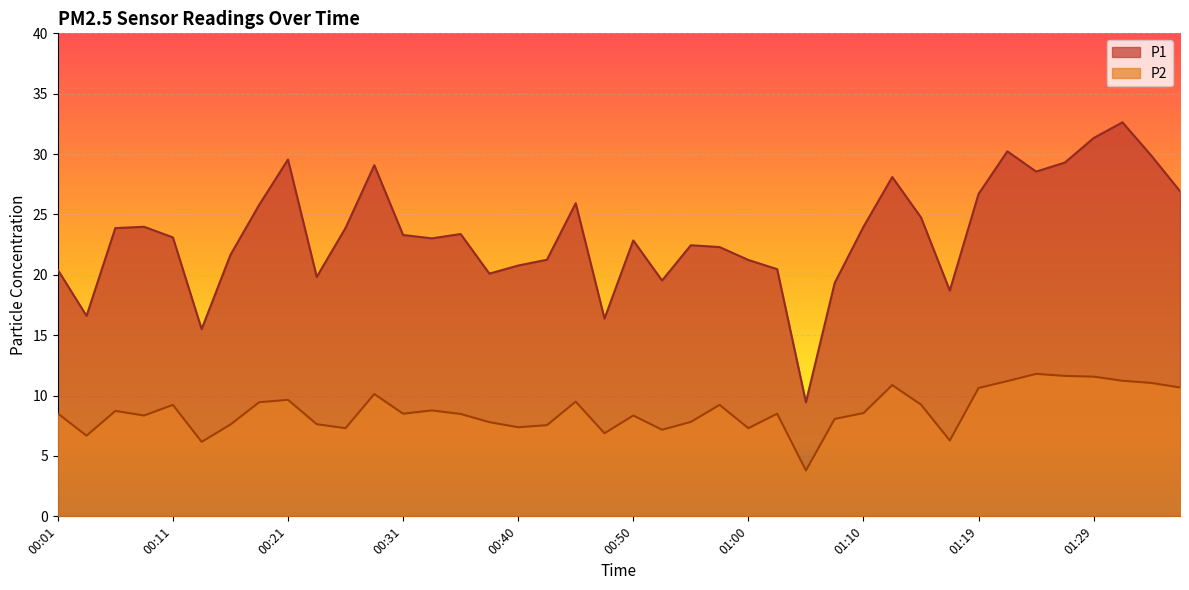

Which series has the largest range (max minus min)?

P1